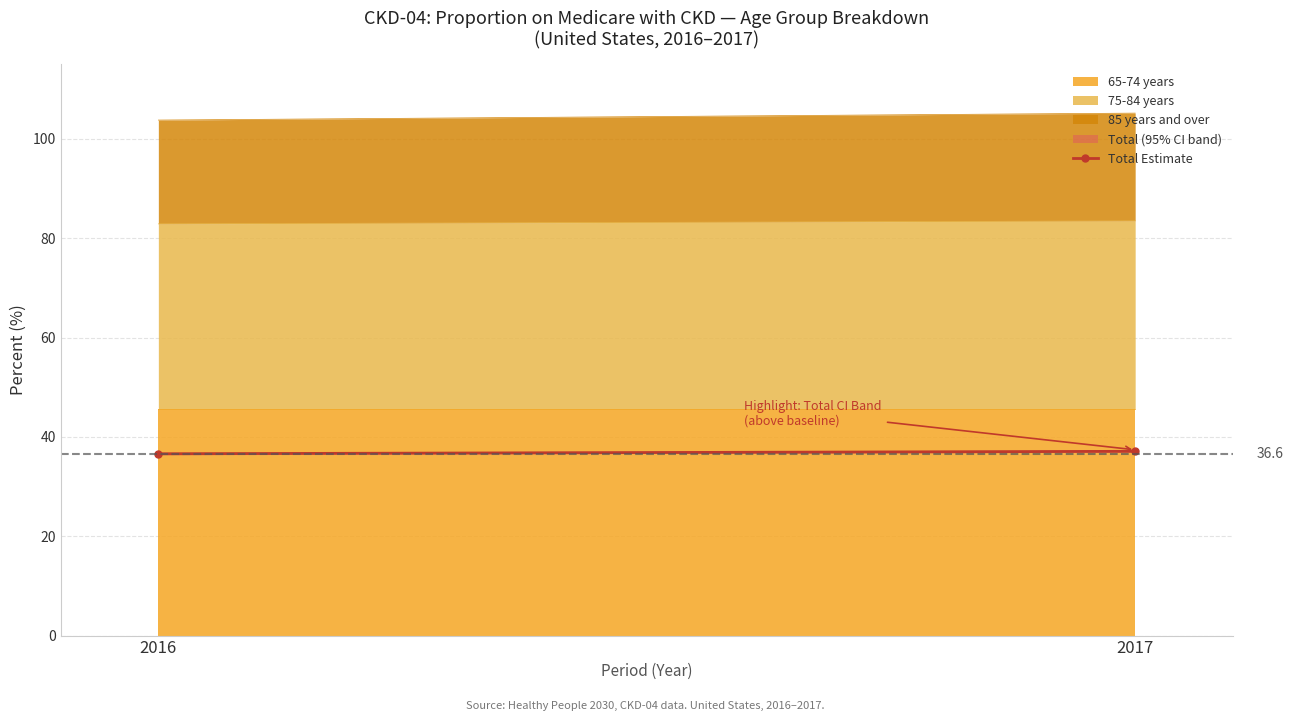

What is the sum of all values?

73.7